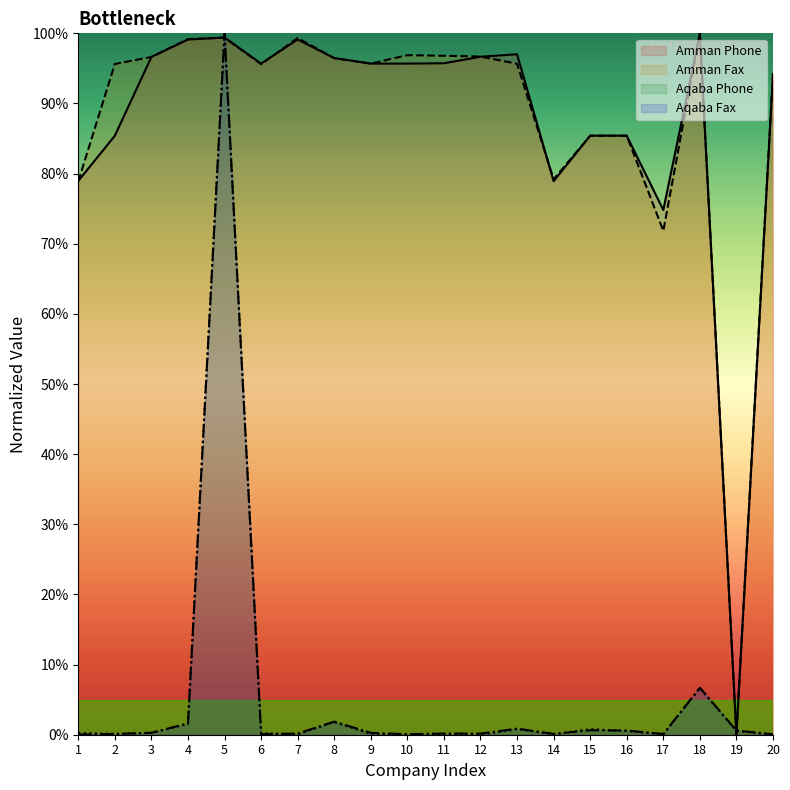

Is the value of Aqaba Phone at 14 greater than the value of Aqaba Fax at 18?

No